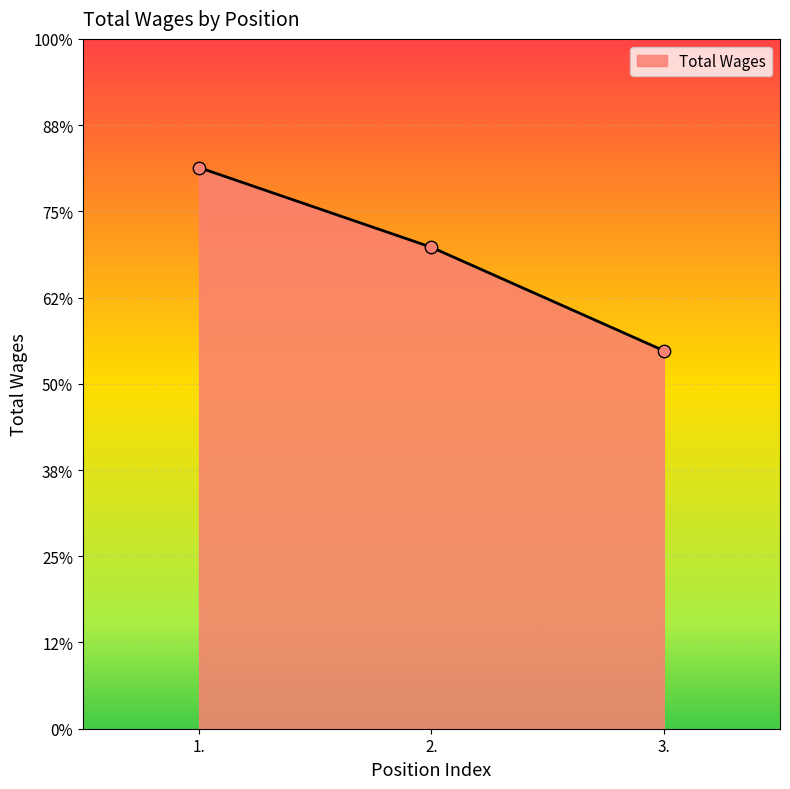

What is the ratio of the value at 2. to the value at 3.?

1.3